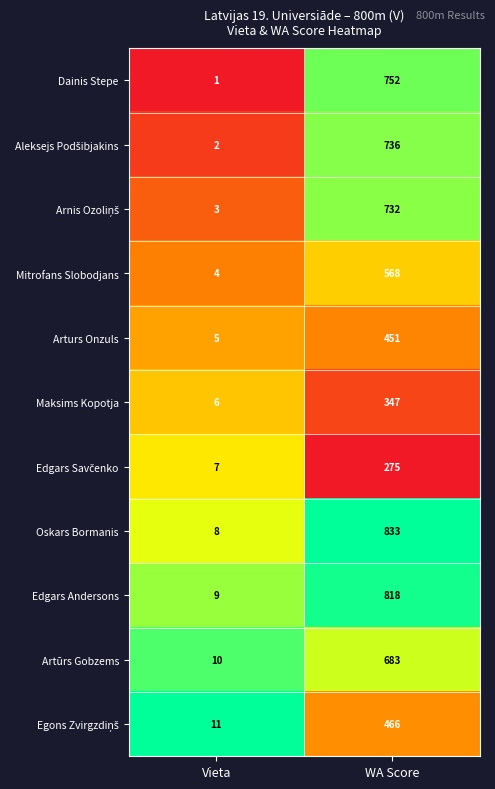

What is the difference between the maximum and minimum values in the Dainis Stepe series?

751